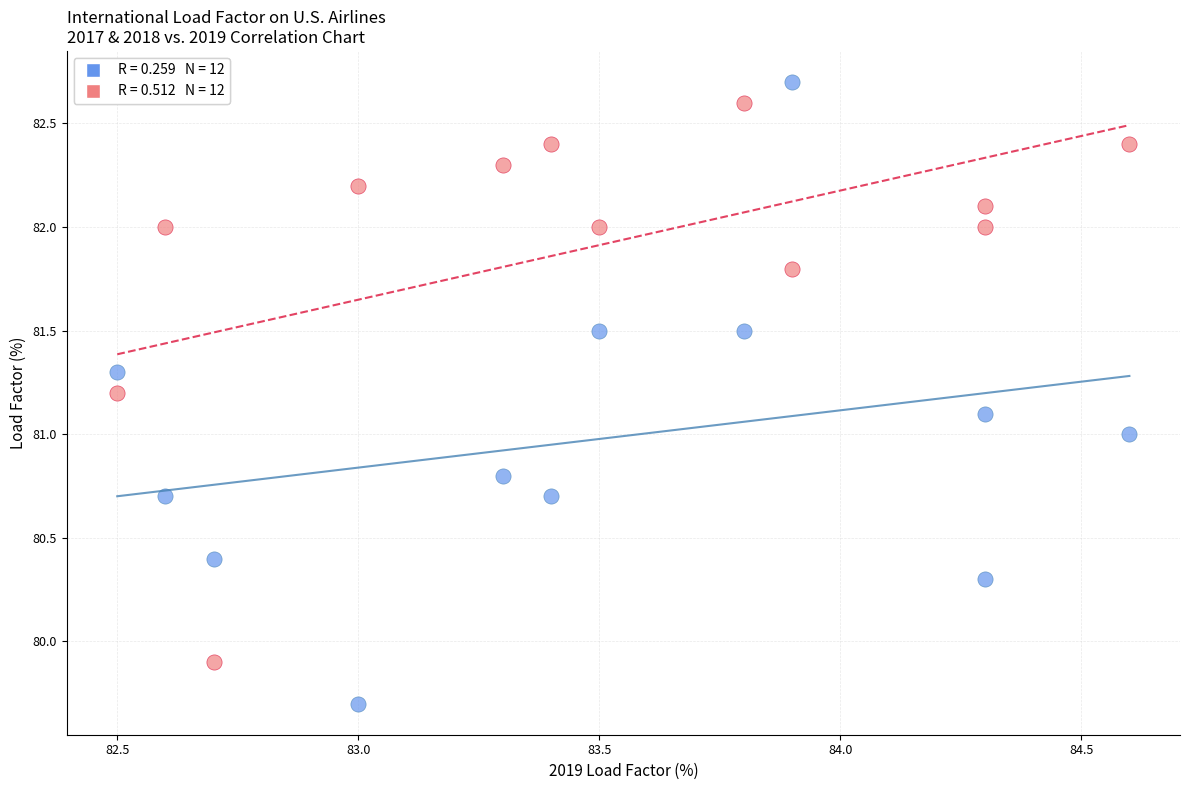

Across all data points, what is the range of X values (max minus min)?

2.1